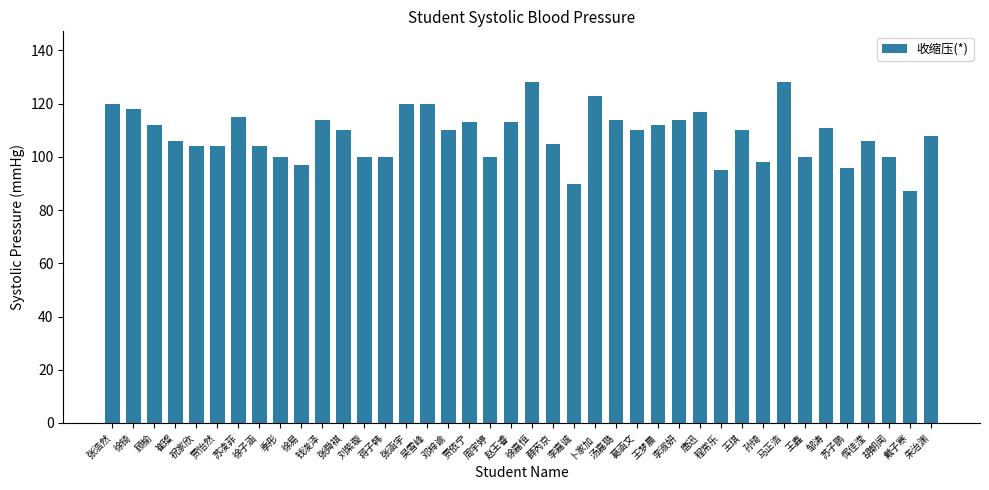

What is the change in value from 张涵宇 to 卜家加?

+3